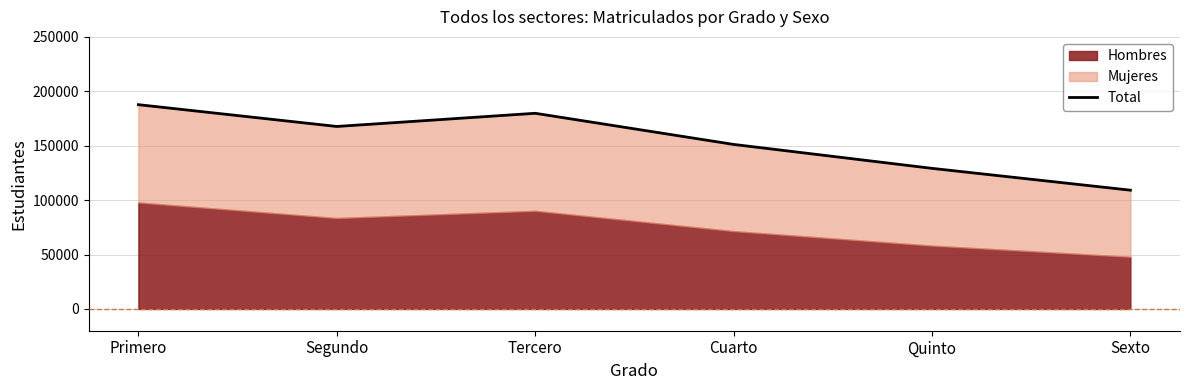

Which label corresponds to the largest value in the chart?

Primero